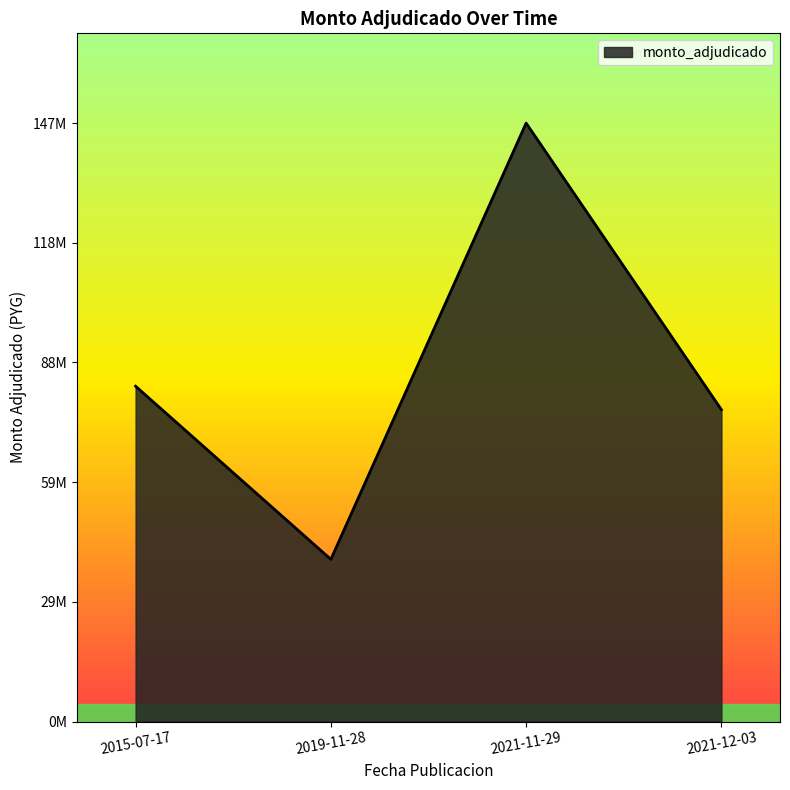

Does the chart display data point markers on the line(s)?

No